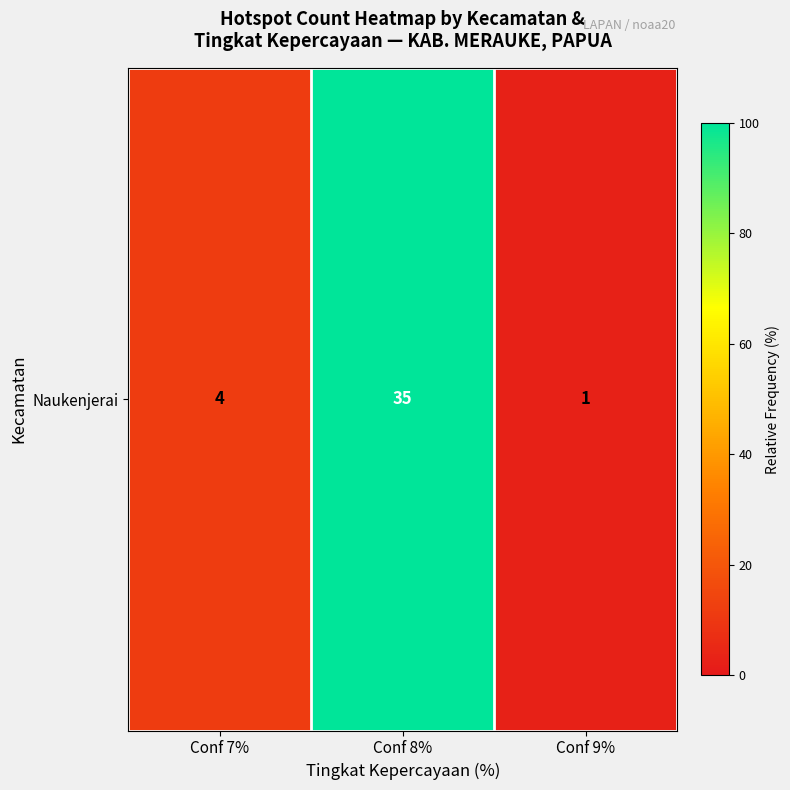

List the labels in order of value, smallest first.

Conf 9%, Conf 7%, Conf 8%